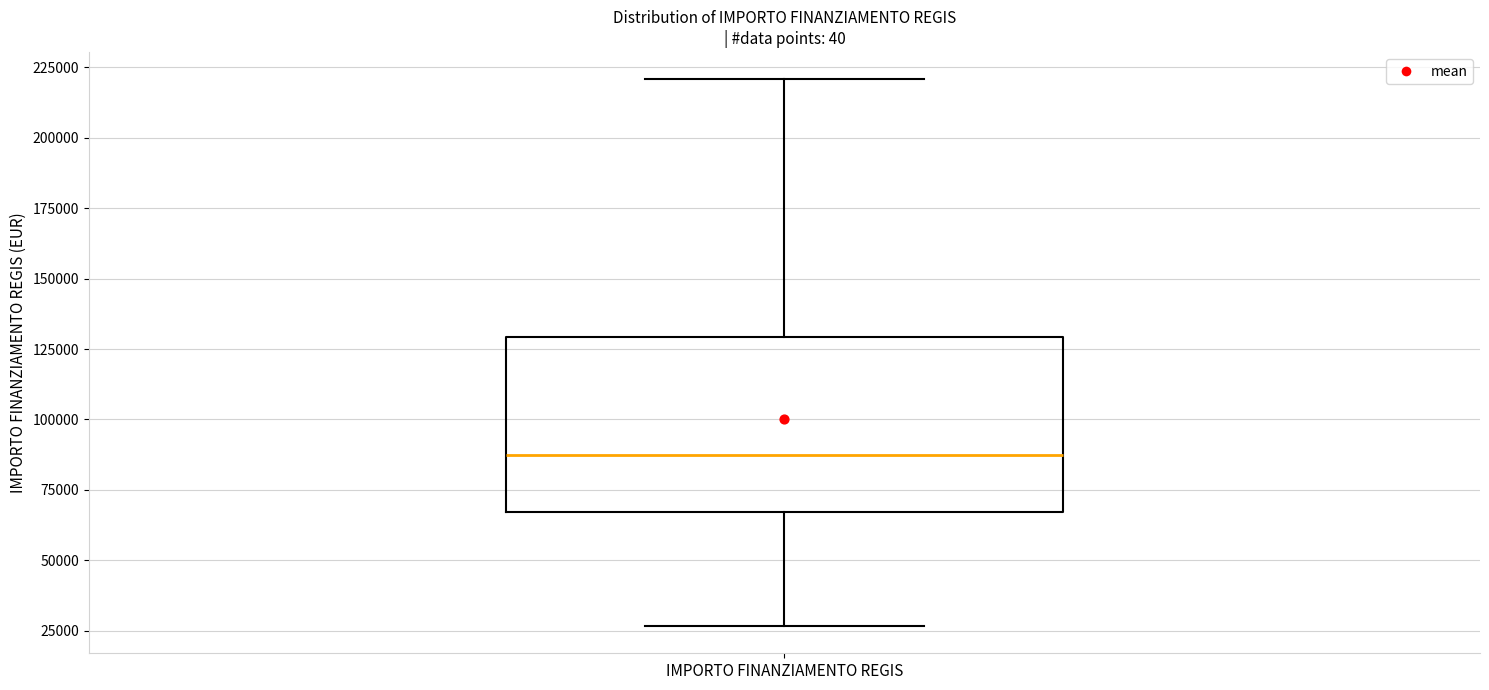

Where does the median line of the box for IMPORTO FINANZIAMENTO REGIS sit on the y-axis? The values are not printed on the chart, so give them approximately, as read against the axis.

85000